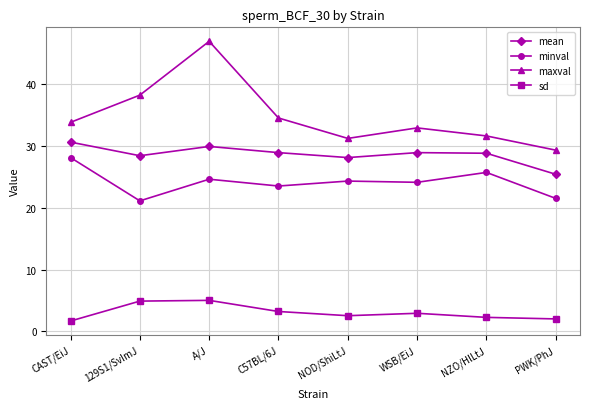

What is the highest value of the minval series?

28.1